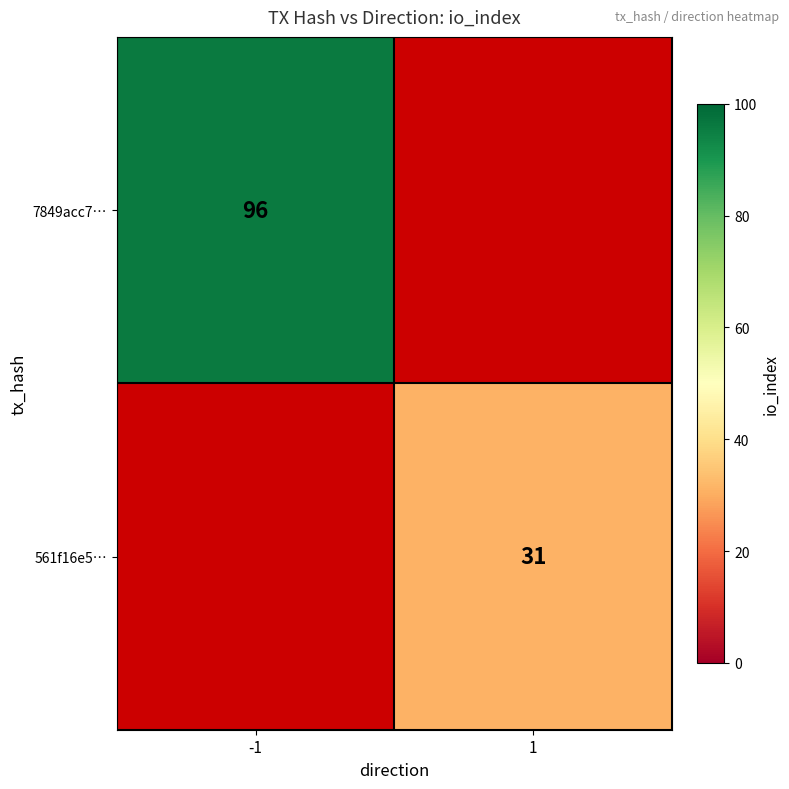

Is it true that 7849acc7… equals 24 at -1?

False